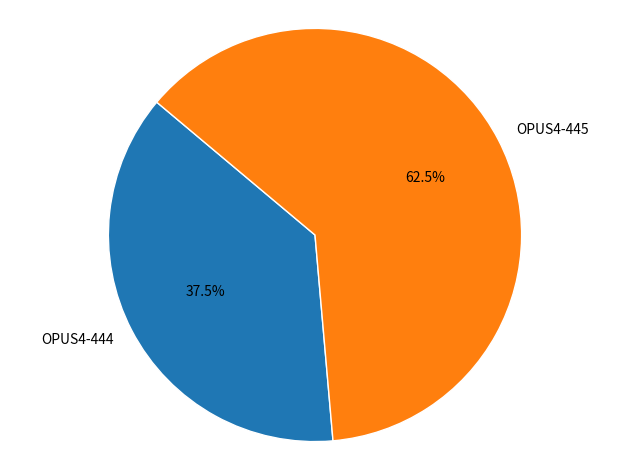

Rank the categories by value from highest to lowest.

OPUS4-445, OPUS4-444